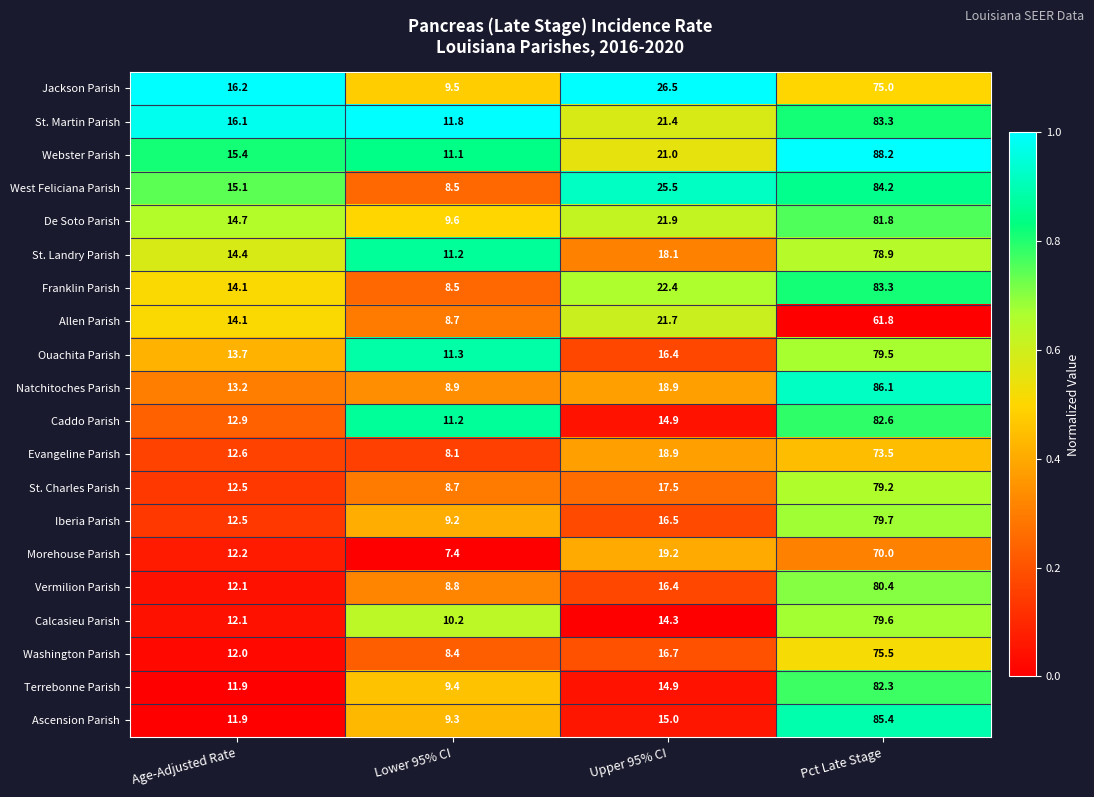

The value of Ouachita Parish at Upper 95% CI is 16.4. True or false?

True